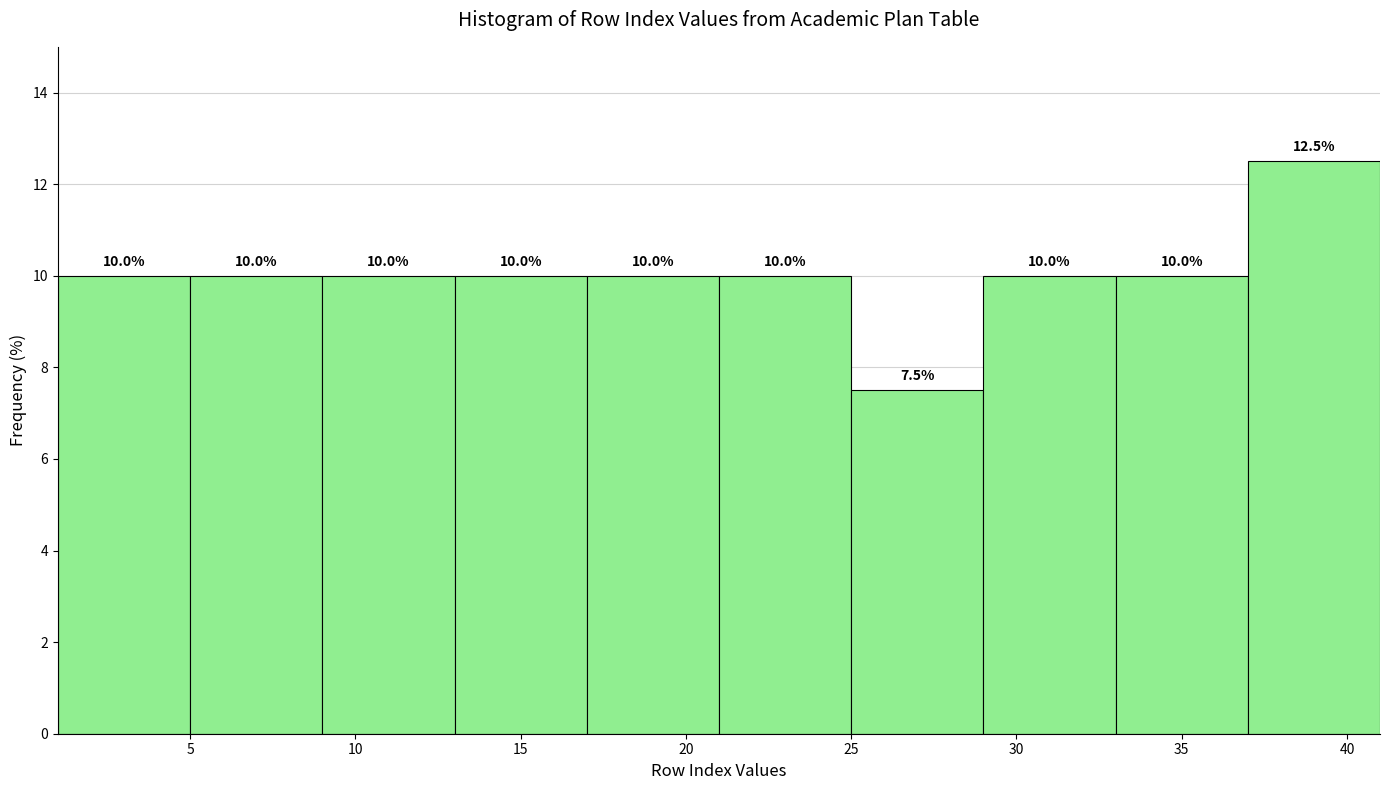

Which range on the x-axis has the tallest bar?

37 to 41